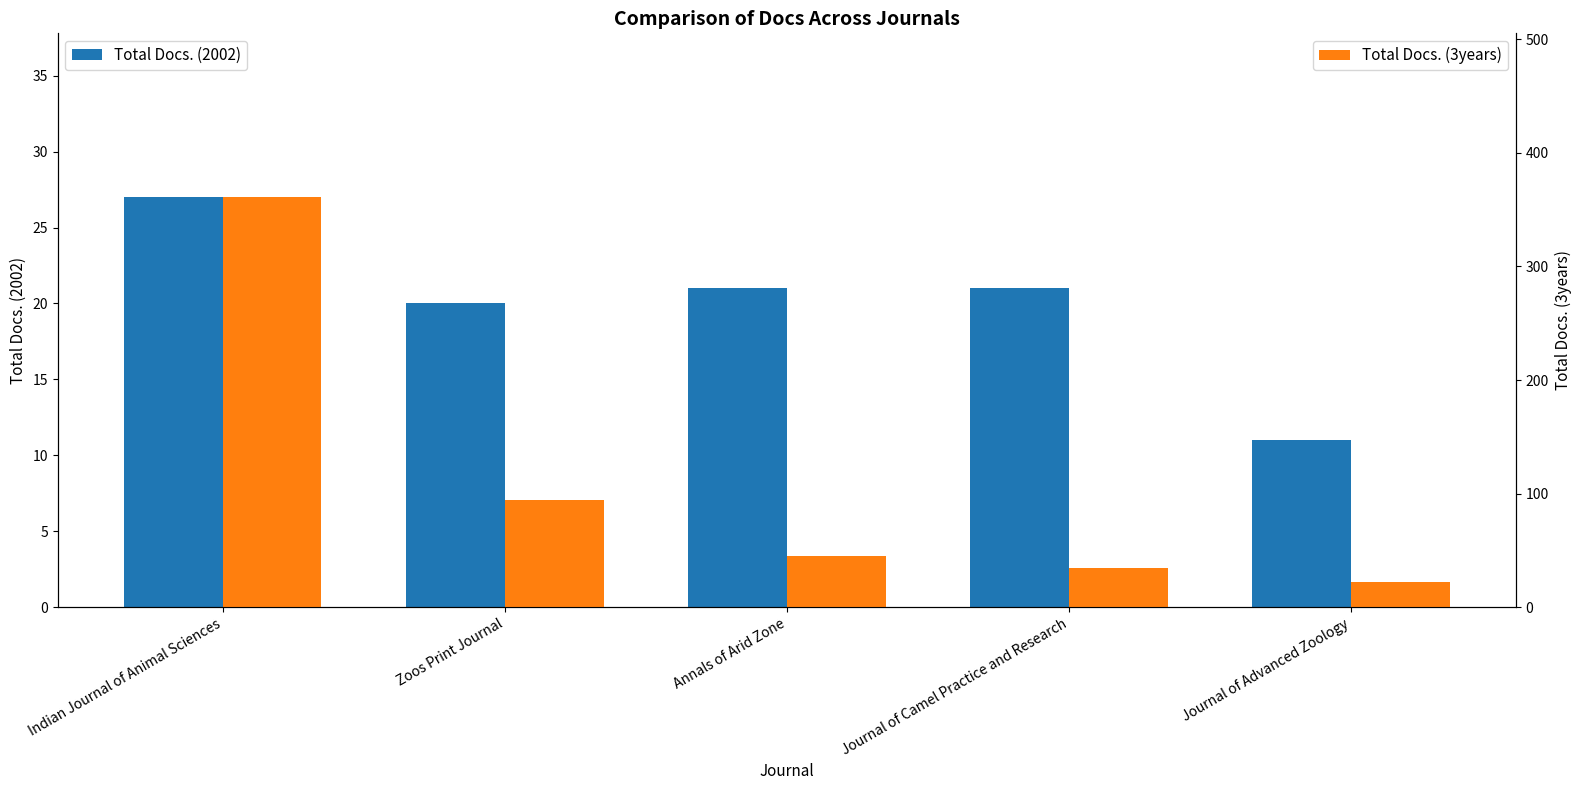

Rank the series at Indian Journal of Animal Sciences from highest to lowest value.

Total Docs. (3years), Total Docs. (2002)